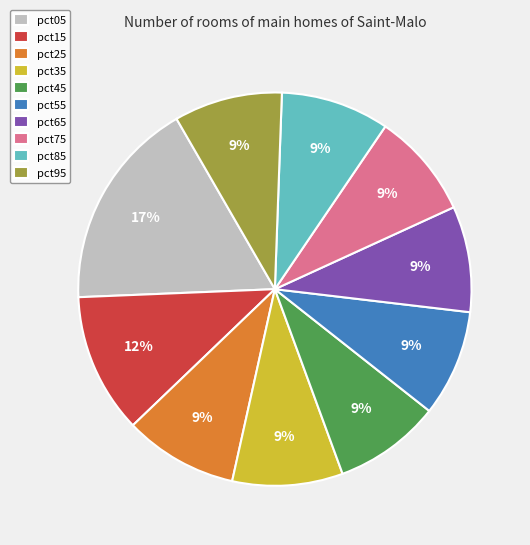

Is the sum of pct85 and pct95 greater than half?

No